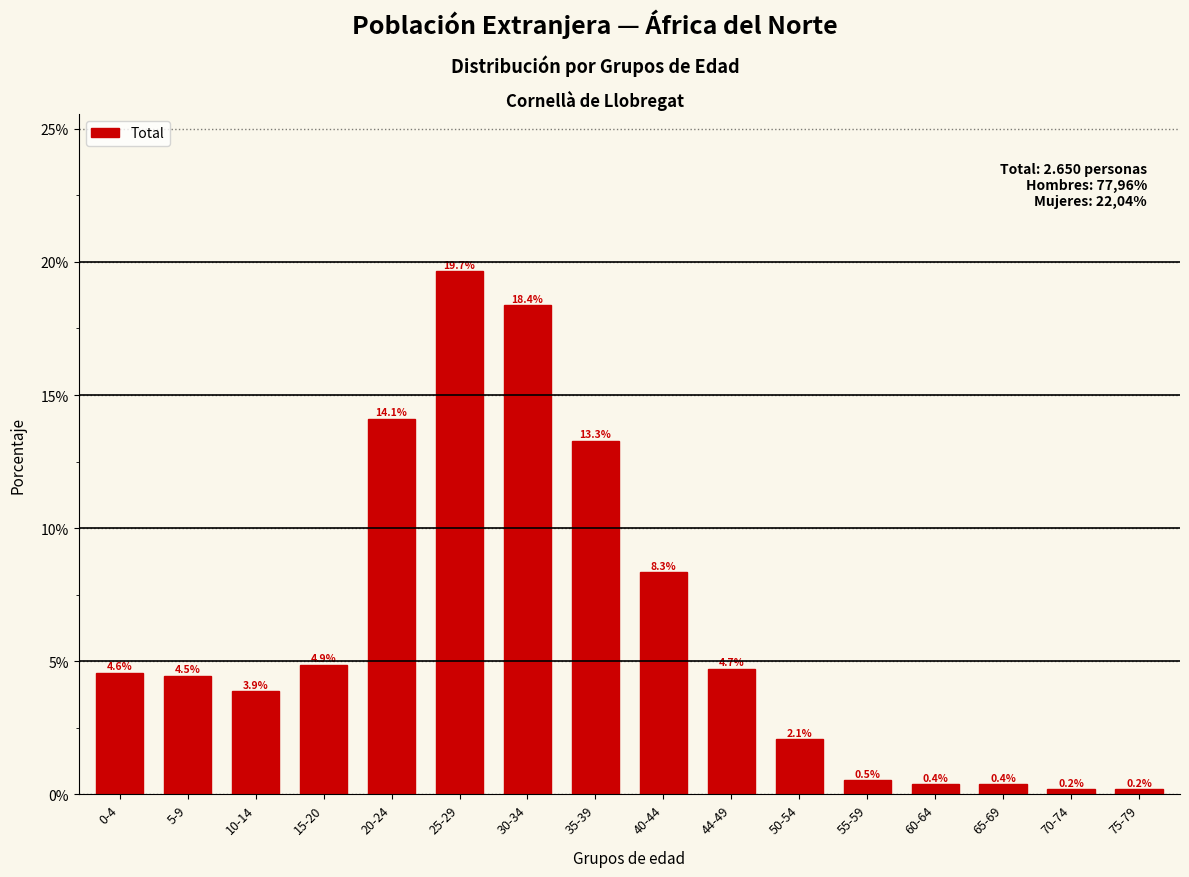

Reading right to left, what are all the values shown in this chart?

0.2	0.2	0.4	0.4	0.5	2.1	4.7	8.3	13.3	18.4	19.7	14.1	4.9	3.9	4.5	4.6